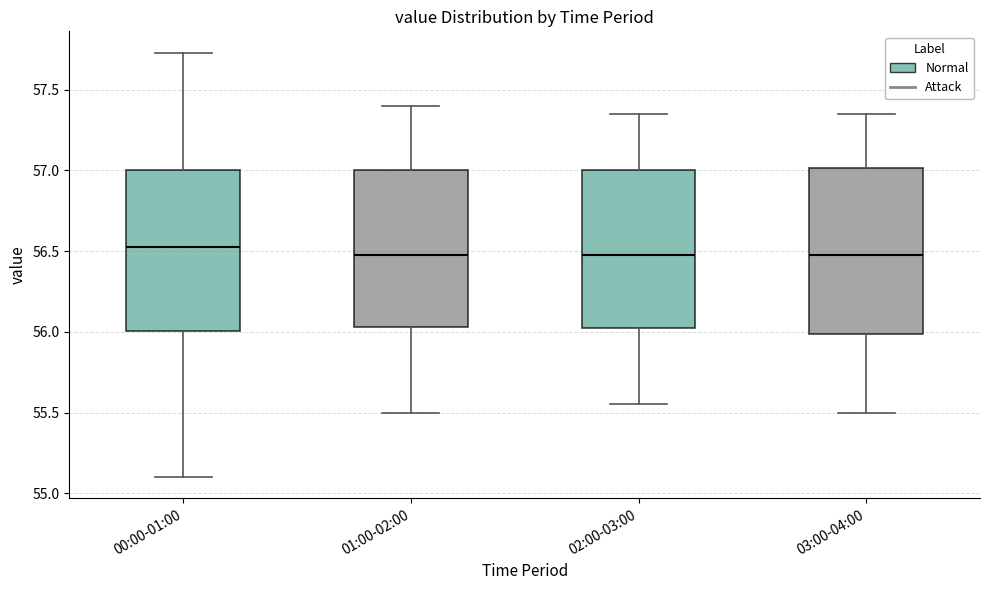

Where does the upper whisker of the box for 03:00-04:00 end on the y-axis? The values are not printed on the chart, so give them approximately, as read against the axis.

57.35